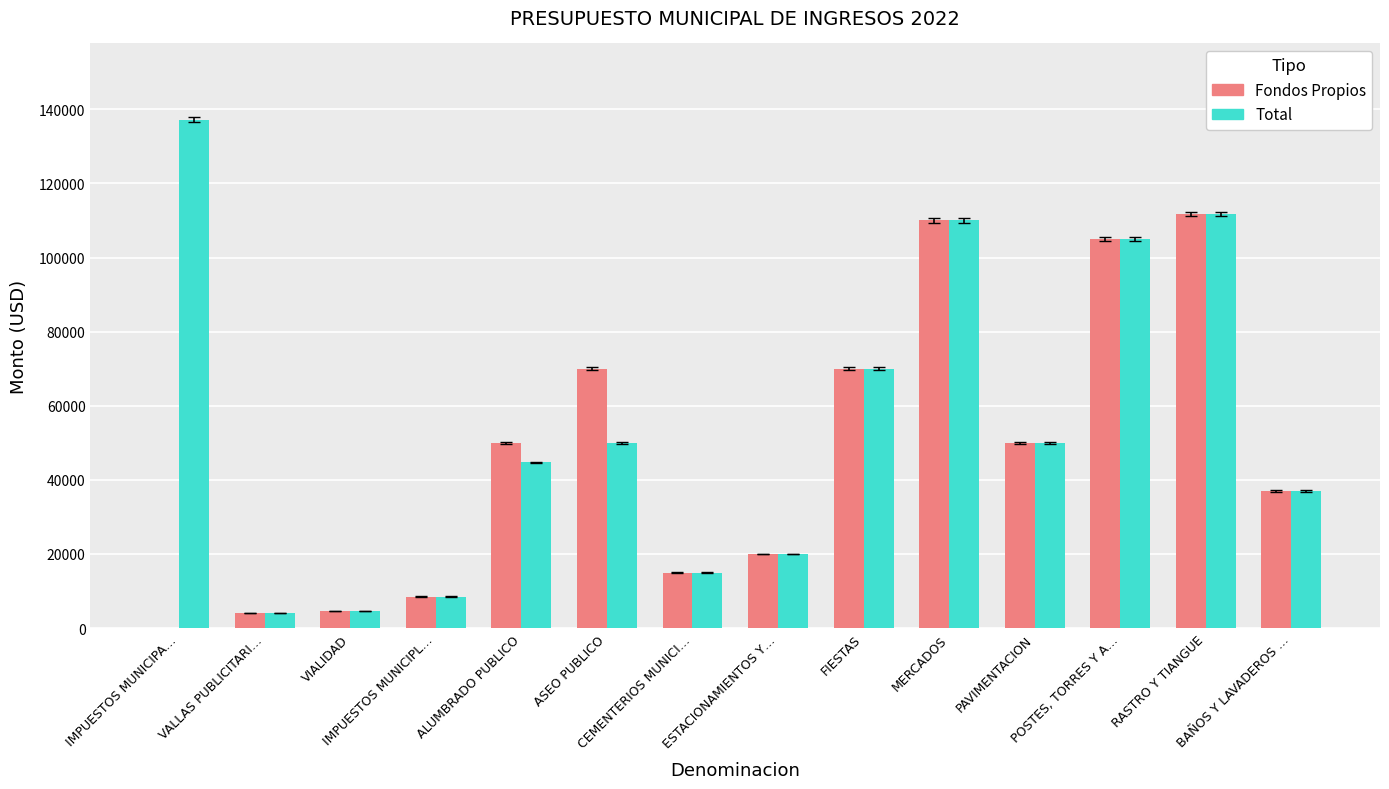

Is it true that Total equals 24727.4 at ALUMBRADO PUBLICO?

False